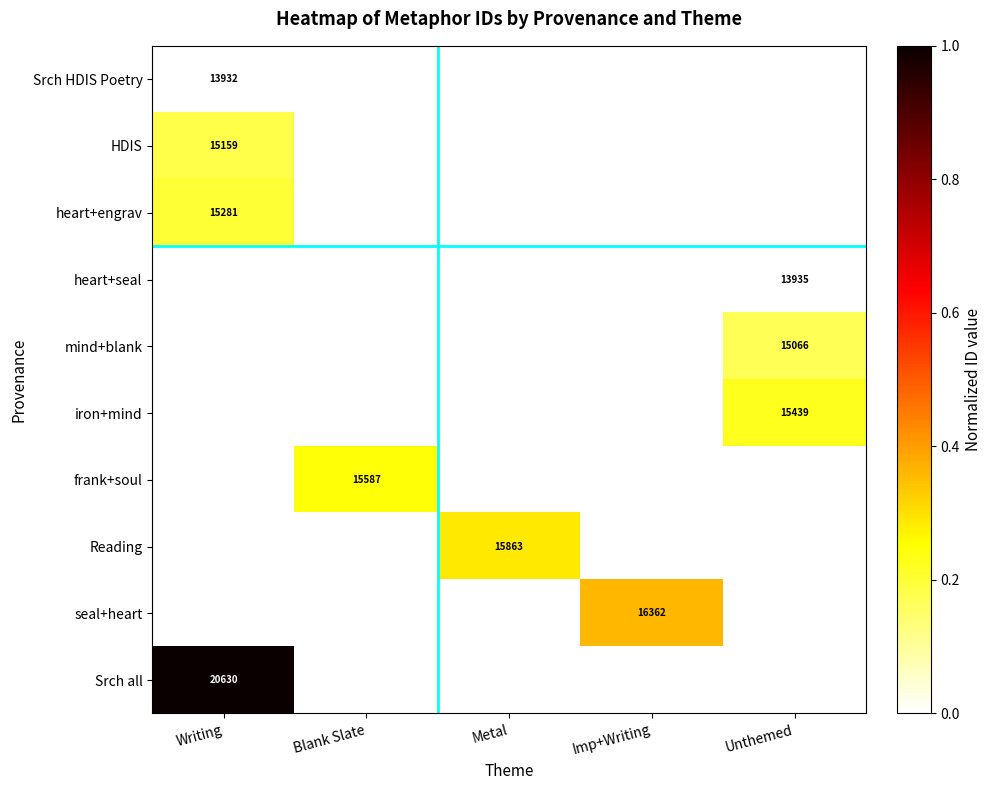

The value of Srch HDIS Poetry at Writing is 4585. True or false?

False